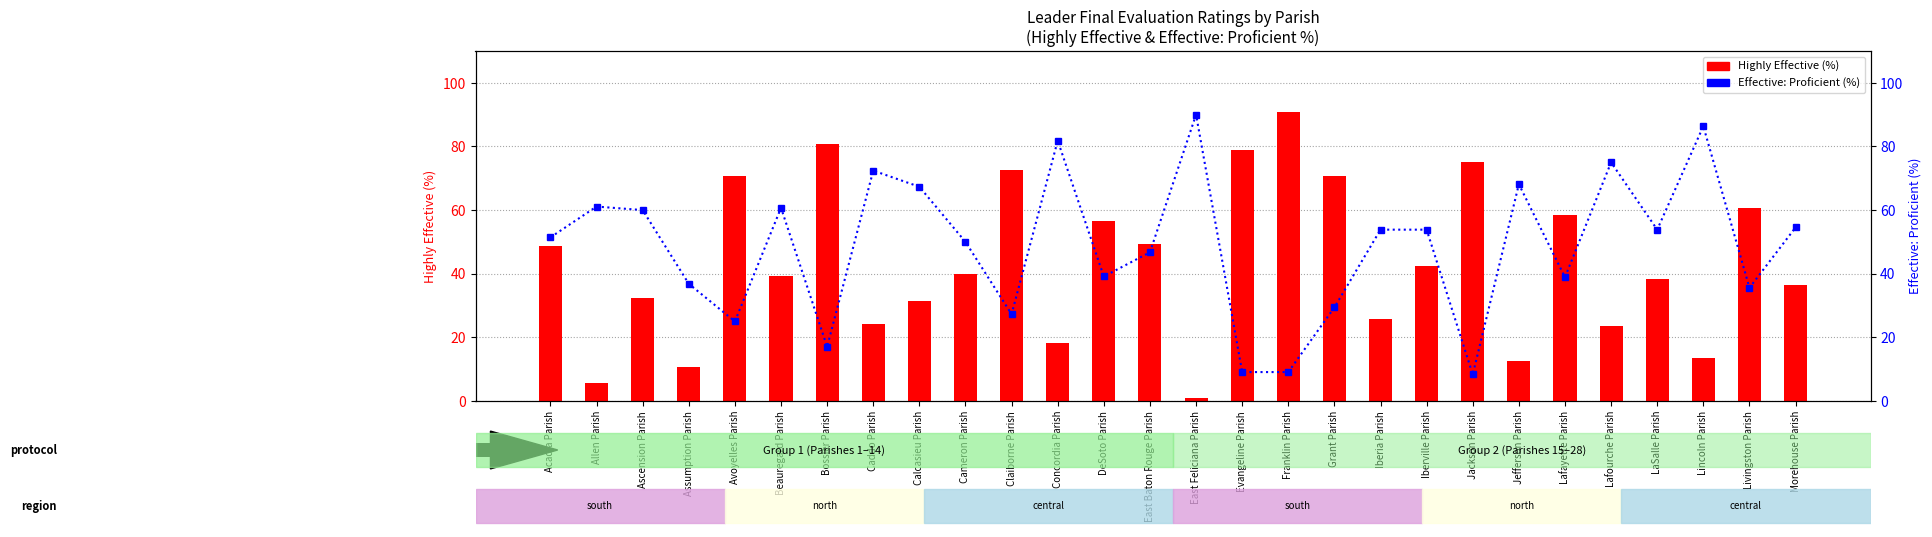

Rank the series at Livingston Parish from highest to lowest value.

Highly Effective (%), Effective: Proficient (%)